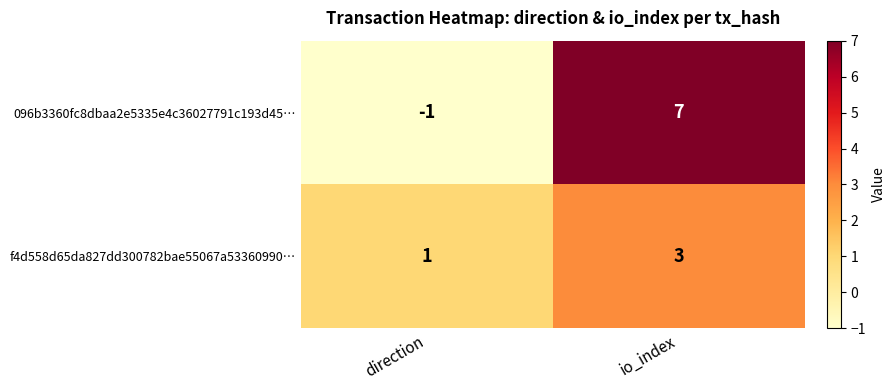

Which series has the widest spread of values?

096b3360fc8dbaa2e5335e4c36027791c193d45…